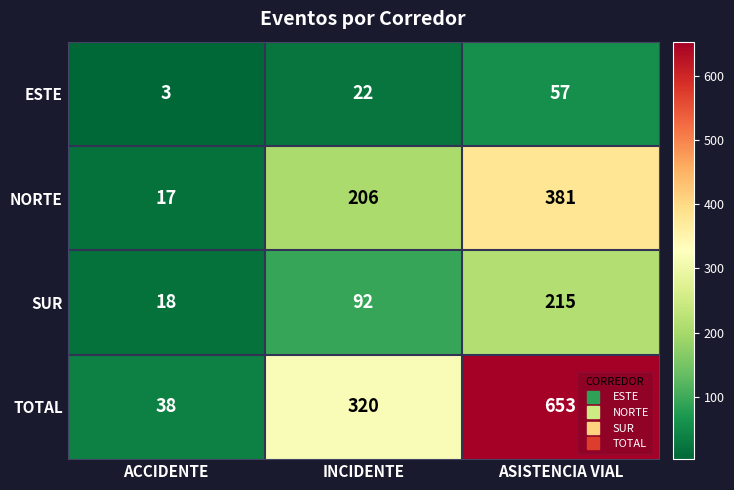

How many SUR values are between 18 and 215?

3